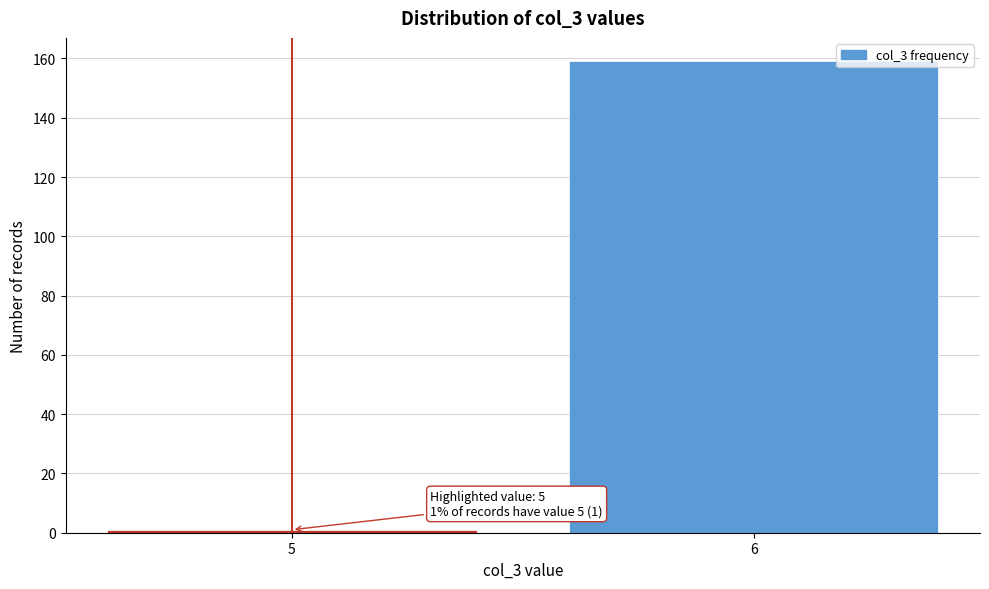

Reading left to right, extract all data points from this chart.

1	159